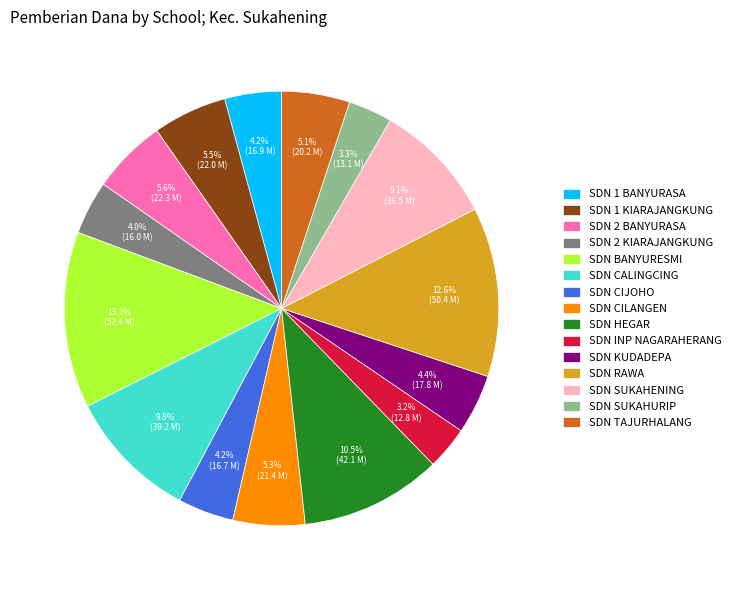

To the nearest percent, what is the combined percentage of SDN TAJURHALANG and SDN HEGAR?

16%